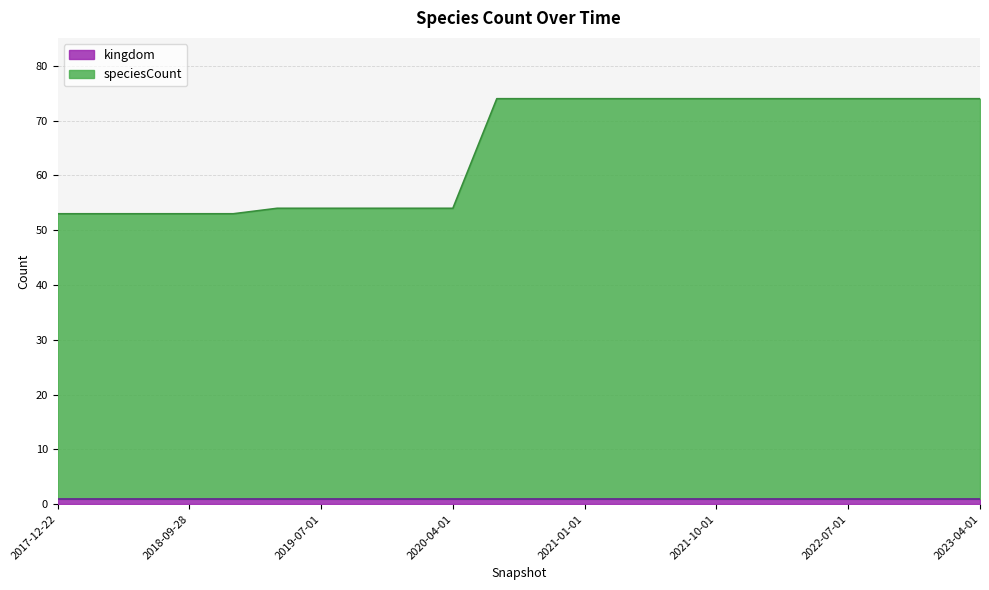

List the labels in order of value, largest first.

2020-07-01, 2020-10-01, 2021-01-01, 2021-04-01, 2021-07-01, 2021-10-01, 2022-01-01, 2022-04-01, 2022-07-01, 2022-10-01, 2023-01-01, 2023-04-01, 2019-04-06, 2019-07-01, 2019-10-09, 2020-01-01, 2020-04-01, 2017-12-22, 2018-04-09, 2018-07-11, 2018-09-28, 2019-01-01